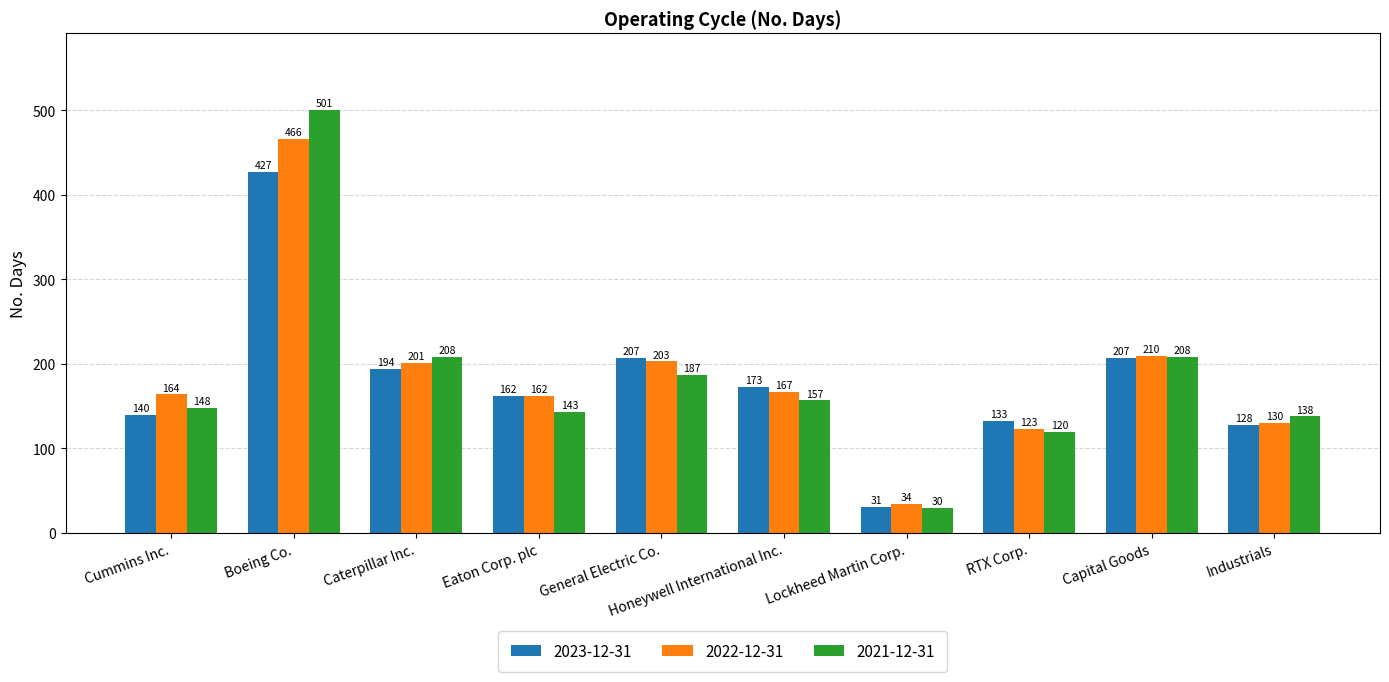

What are all the series names shown in the legend?

2023-12-31, 2022-12-31, 2021-12-31